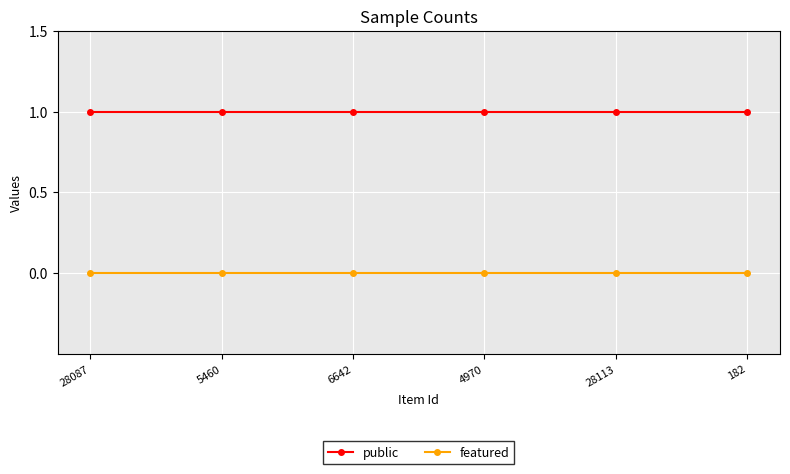

True or false: featured and public cross at least once.

False